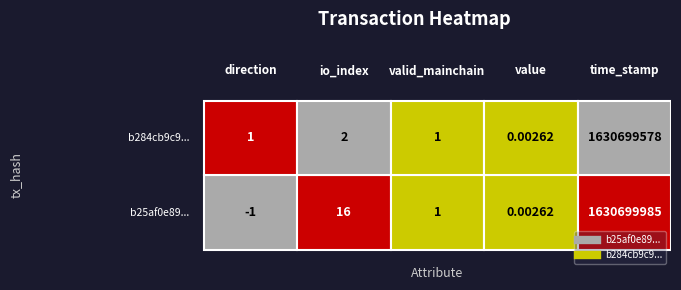

Is the value of b284cb9c9eff59ebdf8fb04bffa0625d1d14810 at direction greater than the value of b25af0e8933165b27724b83cef11c91377dcff3 at value?

Yes